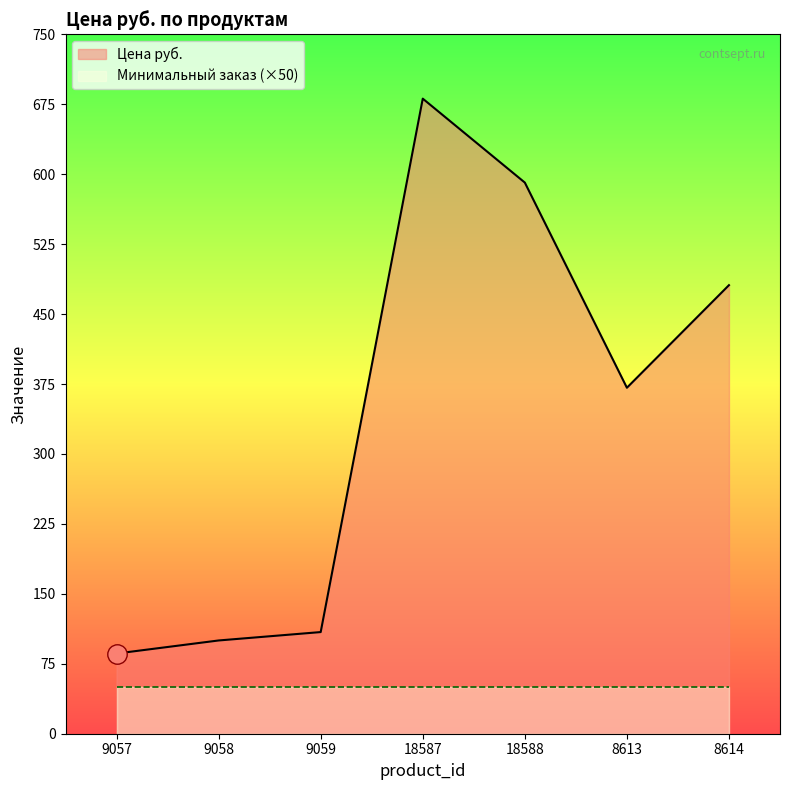

How many data points does each series have?

7